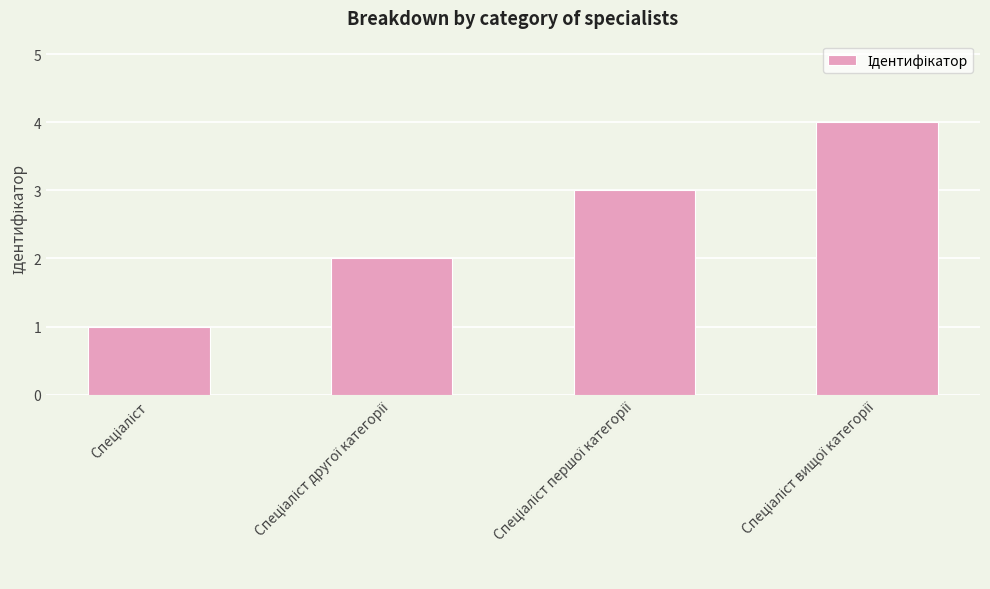

What is the sum of all values?

10